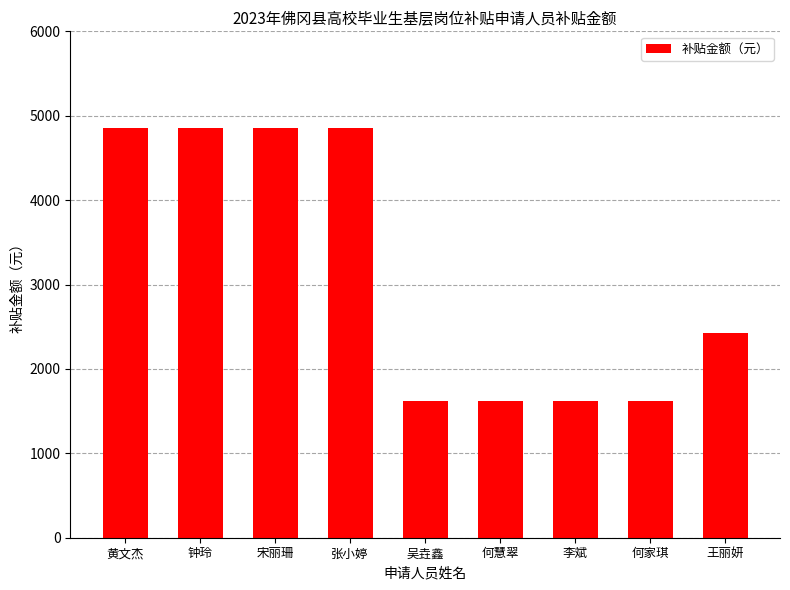

What is the difference between the second highest and minimum values?

3240